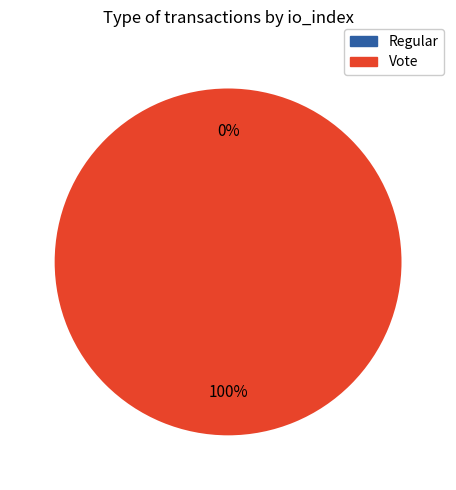

To the nearest percent, what is the average slice percentage?

50%